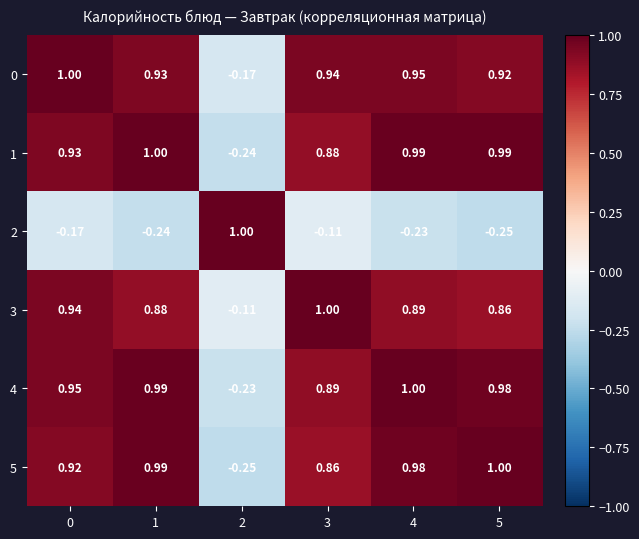

What is the total value across all series at 3?

4.5